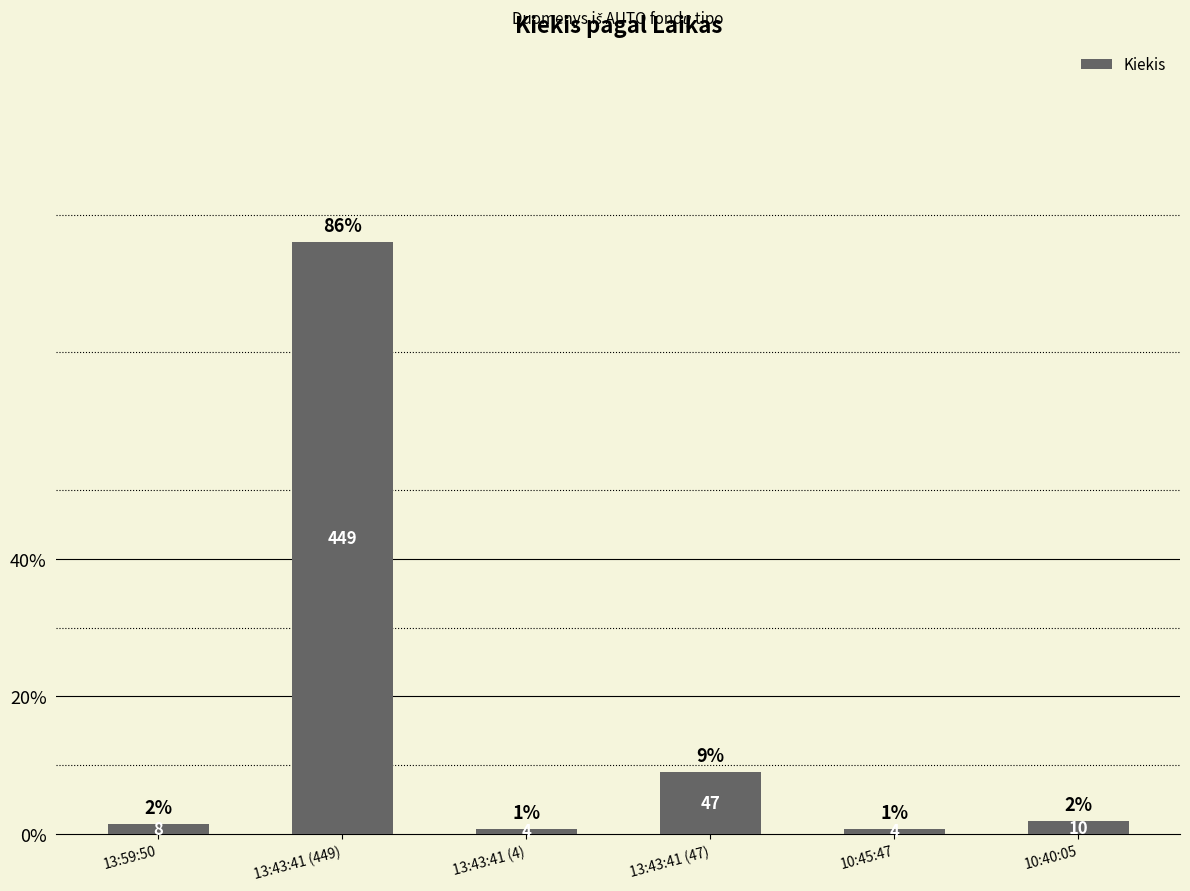

Where is the data nearest to the value 226?

13:43:41 (47)